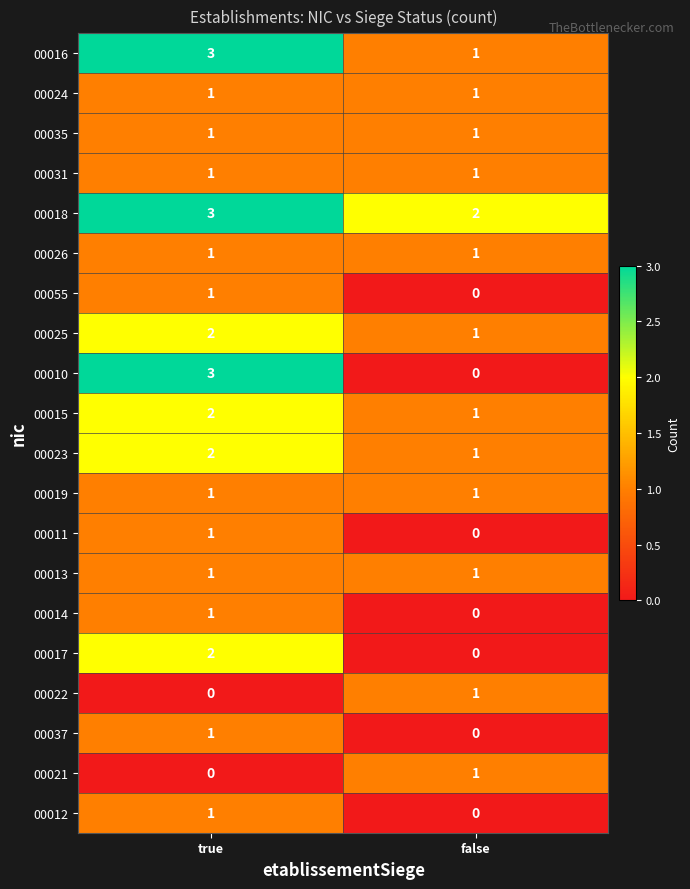

Is it true that 00018 equals 3 at true?

True